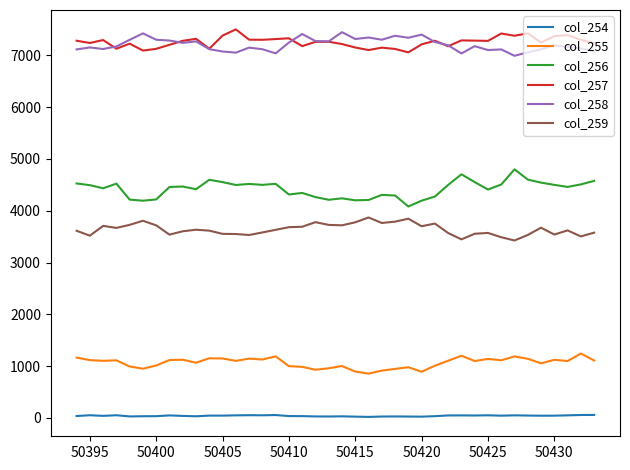

What is the lowest value of the col_258 series?

6992